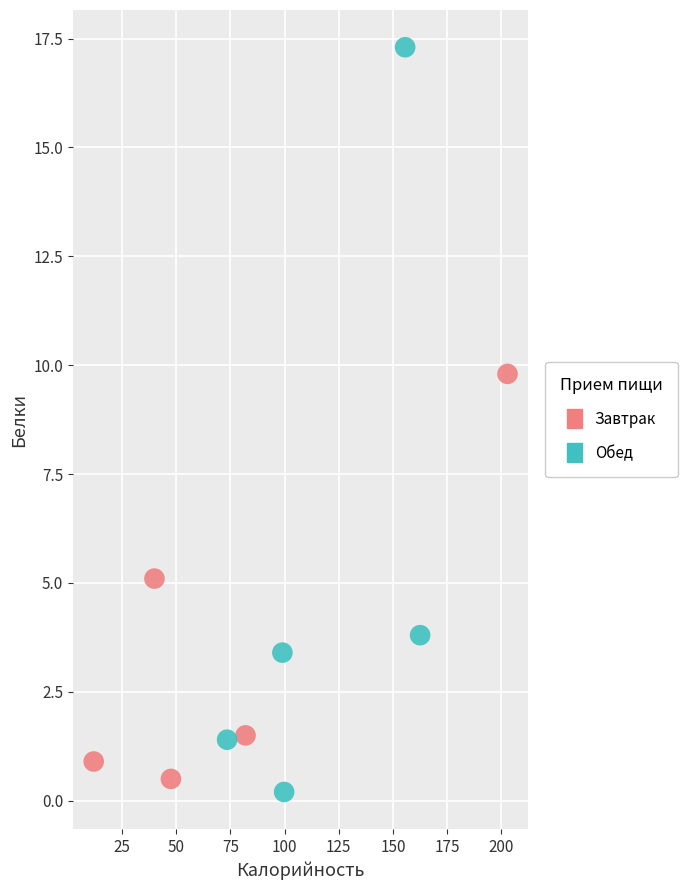

Which series has the largest Y range (max minus min)?

Обед